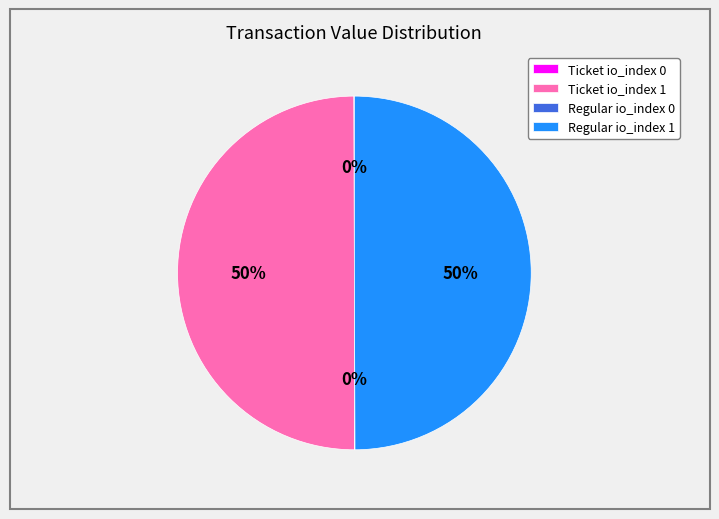

Is it true that Regular io_index 1 is 57% of the pie?

False